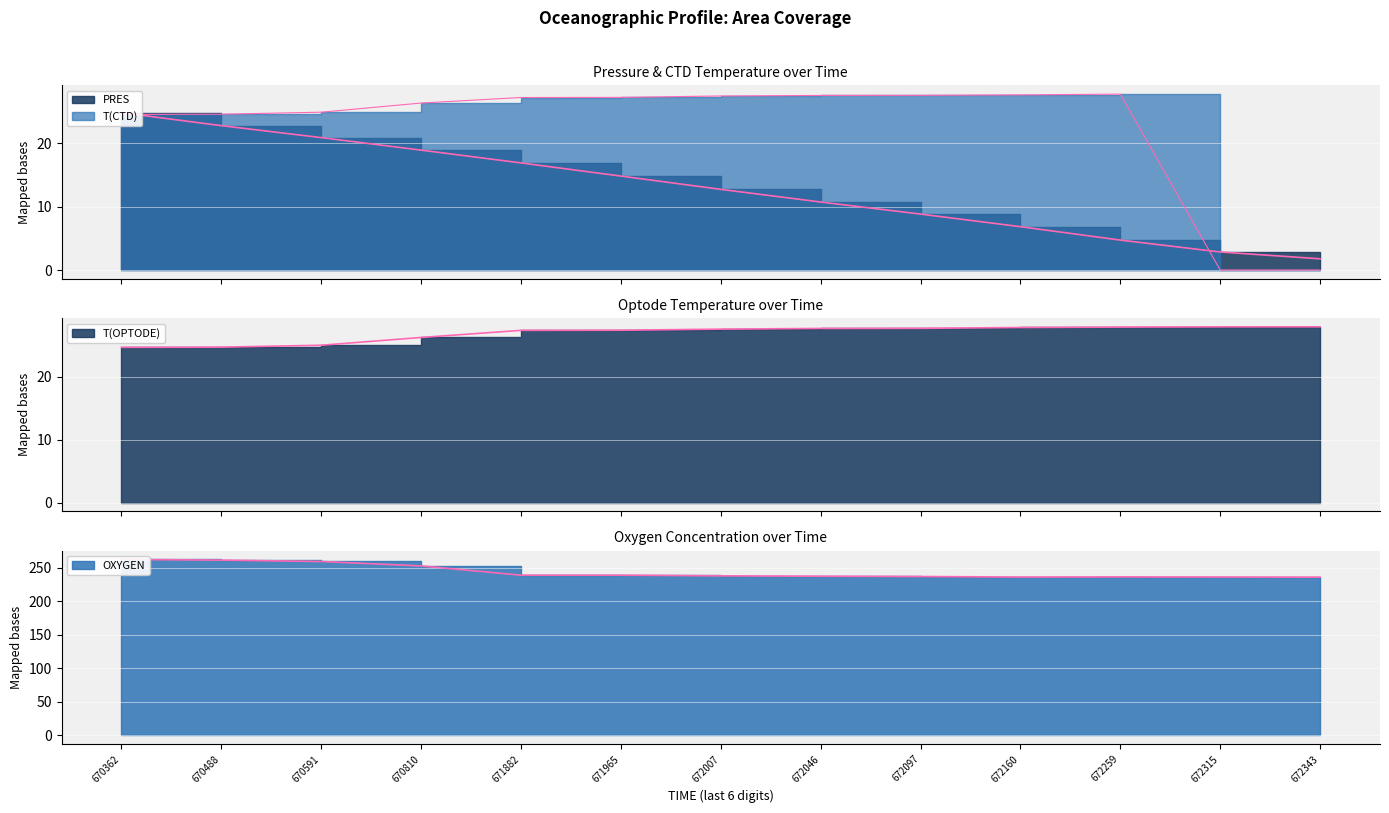

What are all the series names shown in the legend?

PRES, T(CTD), T(OPTODE), OXYGEN